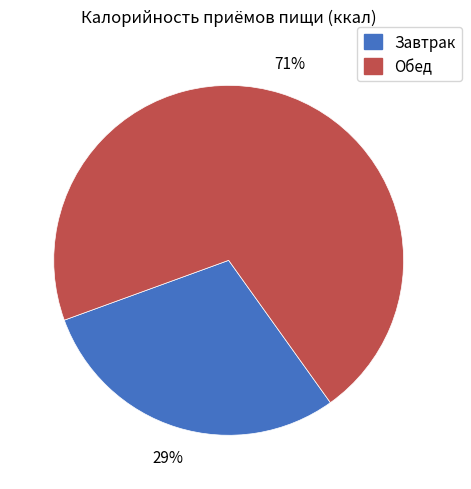

What is the ratio of the value at Завтрак to the value at Обед?

0.4